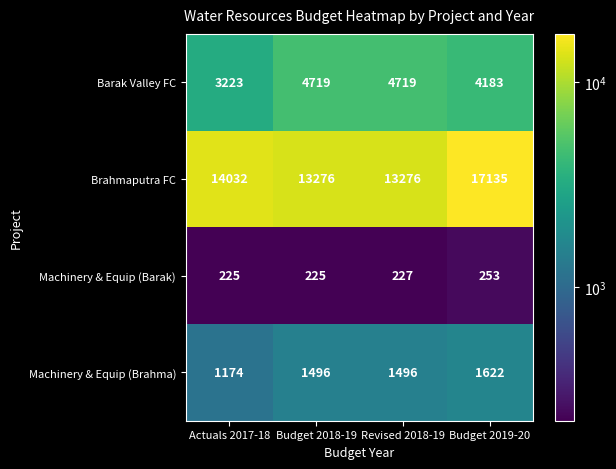

Reading left to right, list all the values displayed in this chart.

Barak Valley FC: Actuals 2017-18=3223	Budget 2018-19=4719	Revised 2018-19=4719	Budget 2019-20=4183
Brahmaputra FC: Actuals 2017-18=14032	Budget 2018-19=13276	Revised 2018-19=13276	Budget 2019-20=17135
Machinery & Equip (Barak): Actuals 2017-18=225	Budget 2018-19=225	Revised 2018-19=227	Budget 2019-20=253
Machinery & Equip (Brahma): Actuals 2017-18=1174	Budget 2018-19=1496	Revised 2018-19=1496	Budget 2019-20=1622